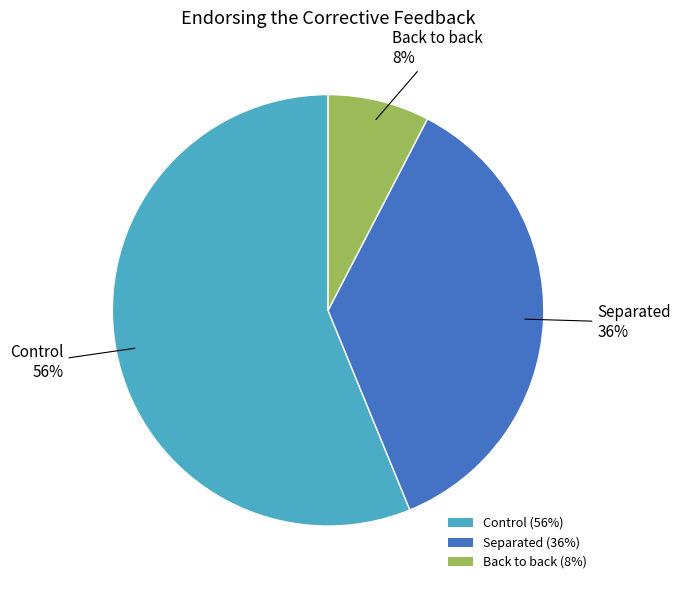

Is there a majority slice in this chart?

Yes